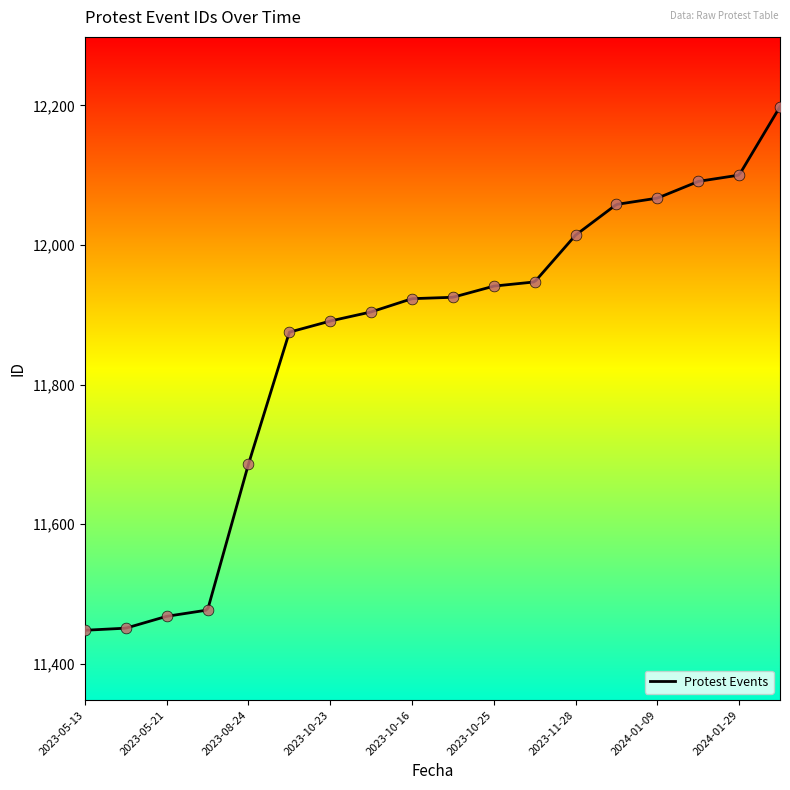

What is the change in value from 2023-11-28 to 2023-12-20?

+44